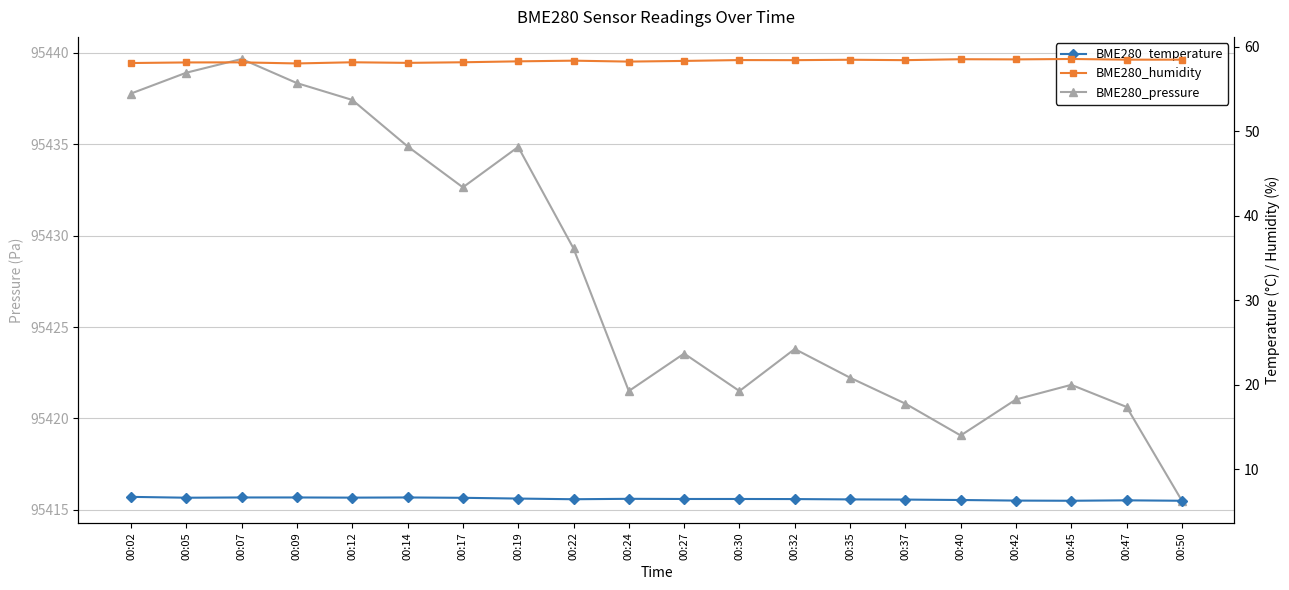

Rank the series at 00:47 from lowest to highest value.

BME280_temperature, BME280_humidity, BME280_pressure